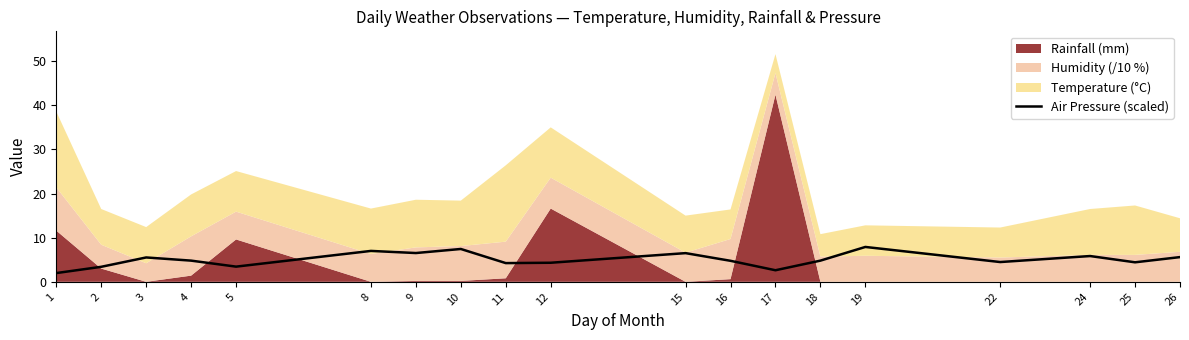

The Air Pressure (scaled) series shows 2.8 at 18. True or false?

False